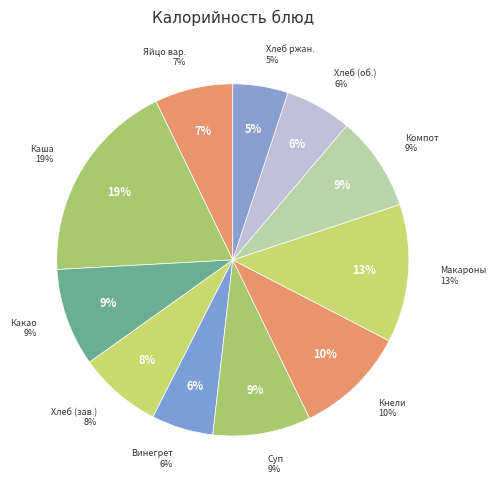

What is the change in value from Каша геркулесовая to Макаронные изделия?

-79